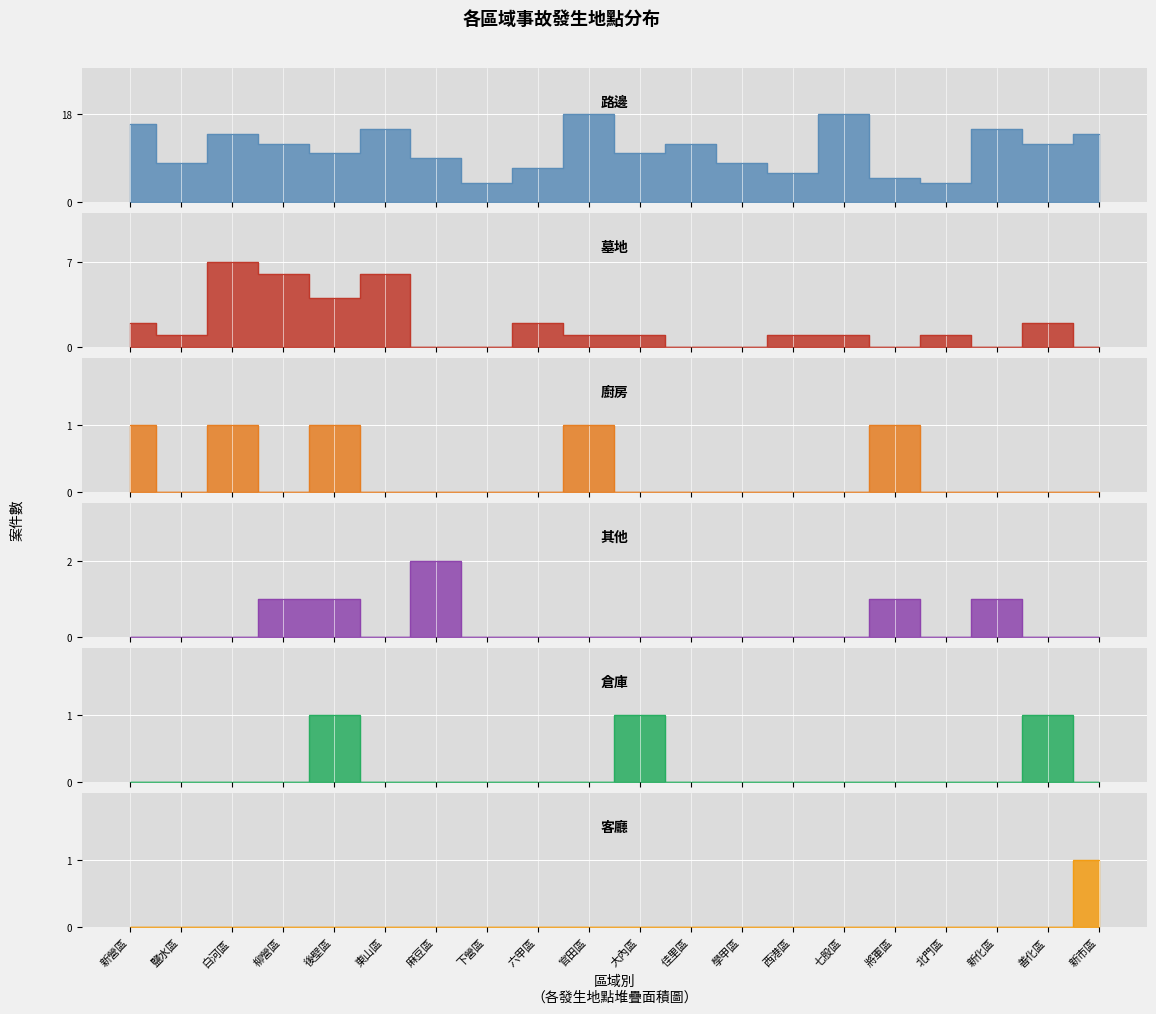

The value of 路邊 at 佳里區 is 18. True or false?

False